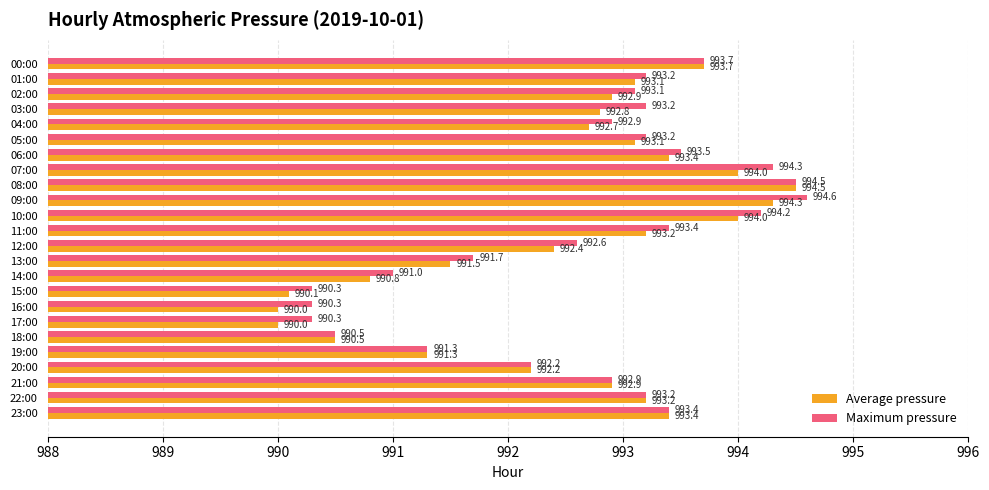

What is the total value across all series at 06:00?

1986.9